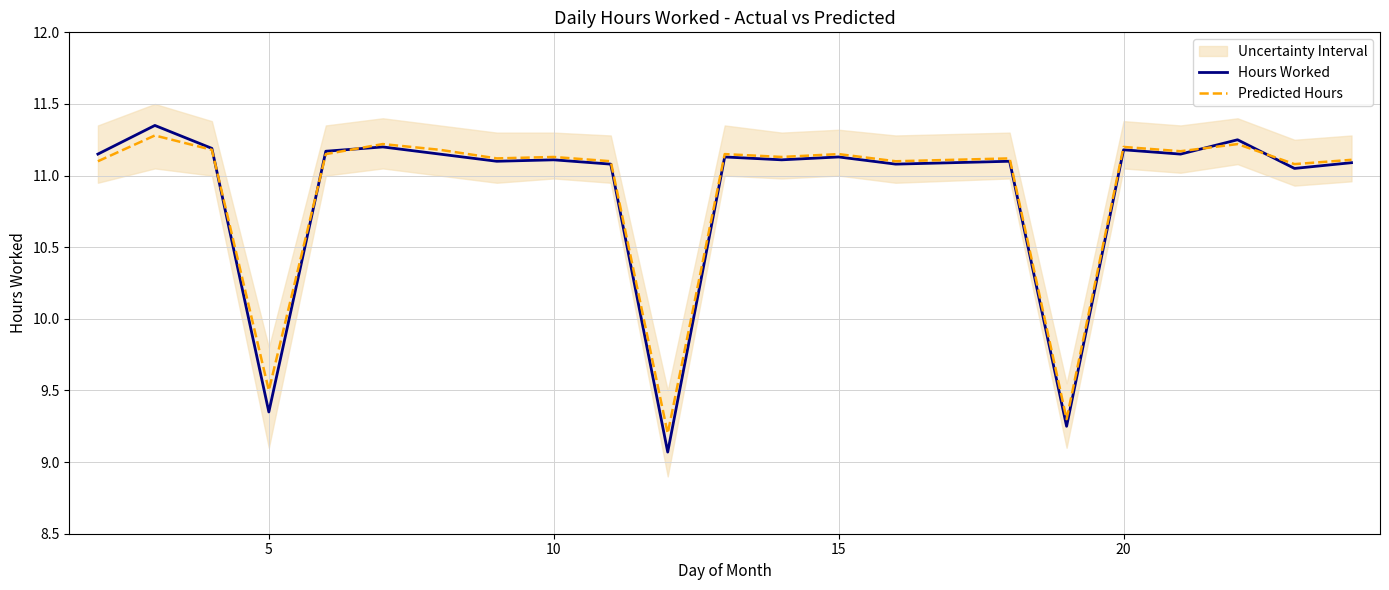

In Predicted Hours, how many points are higher than both neighbors (excluding endpoints)?

8